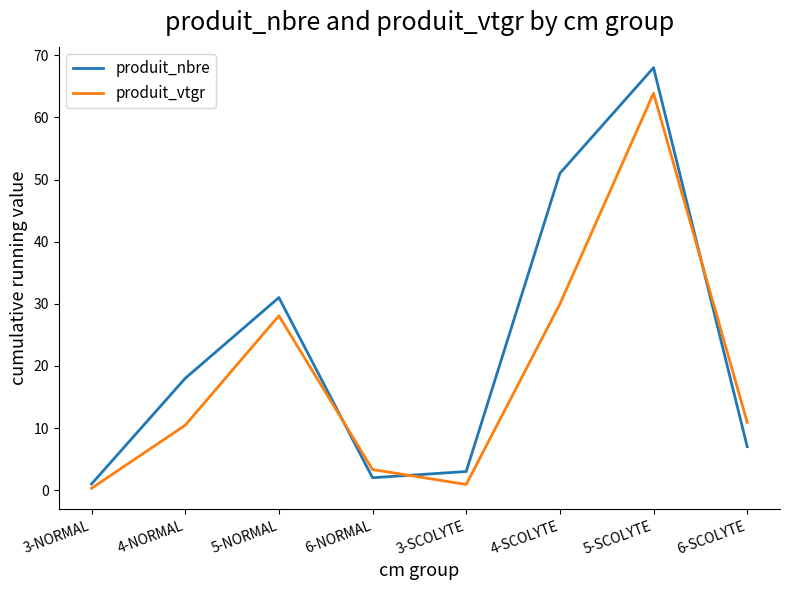

Is the value of produit_nbre at 3-NORMAL greater than the value of produit_vtgr at 5-NORMAL?

No